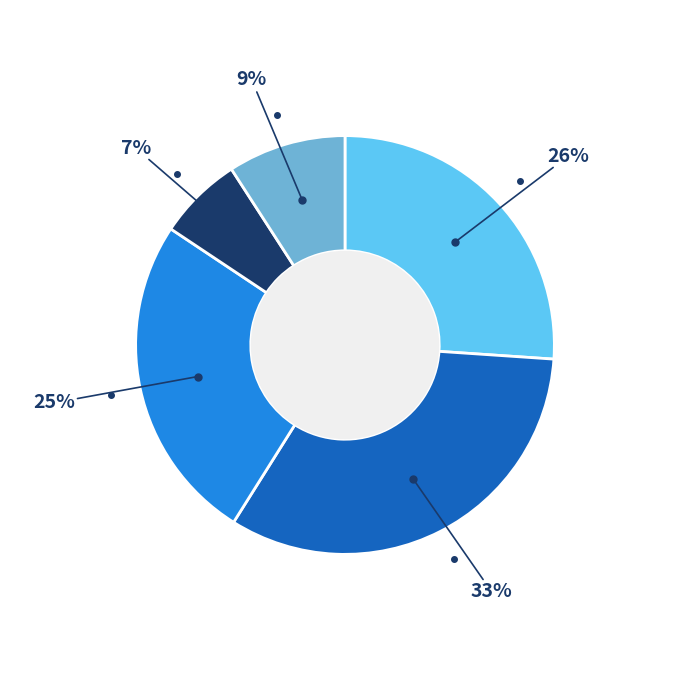

To the nearest percent, what is the difference between the largest and smallest slice percentages?

26%